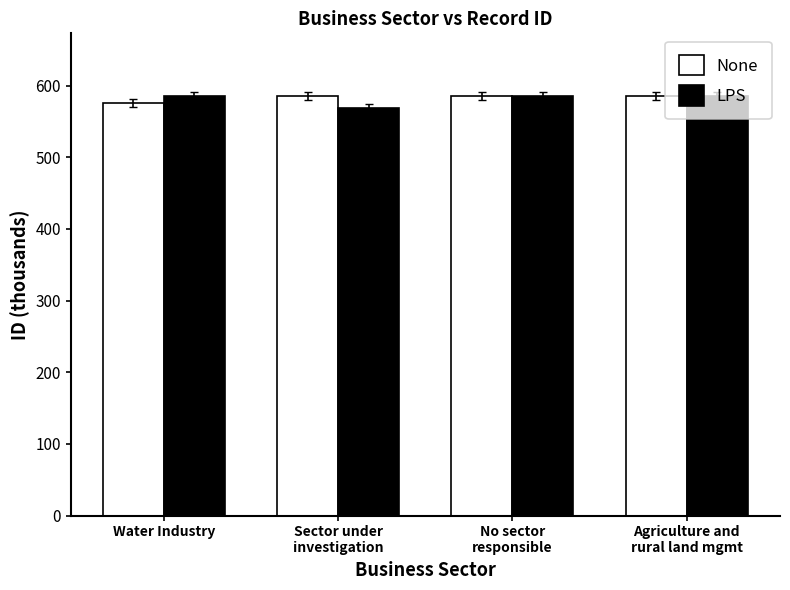

How many distinct data groups are displayed?

2